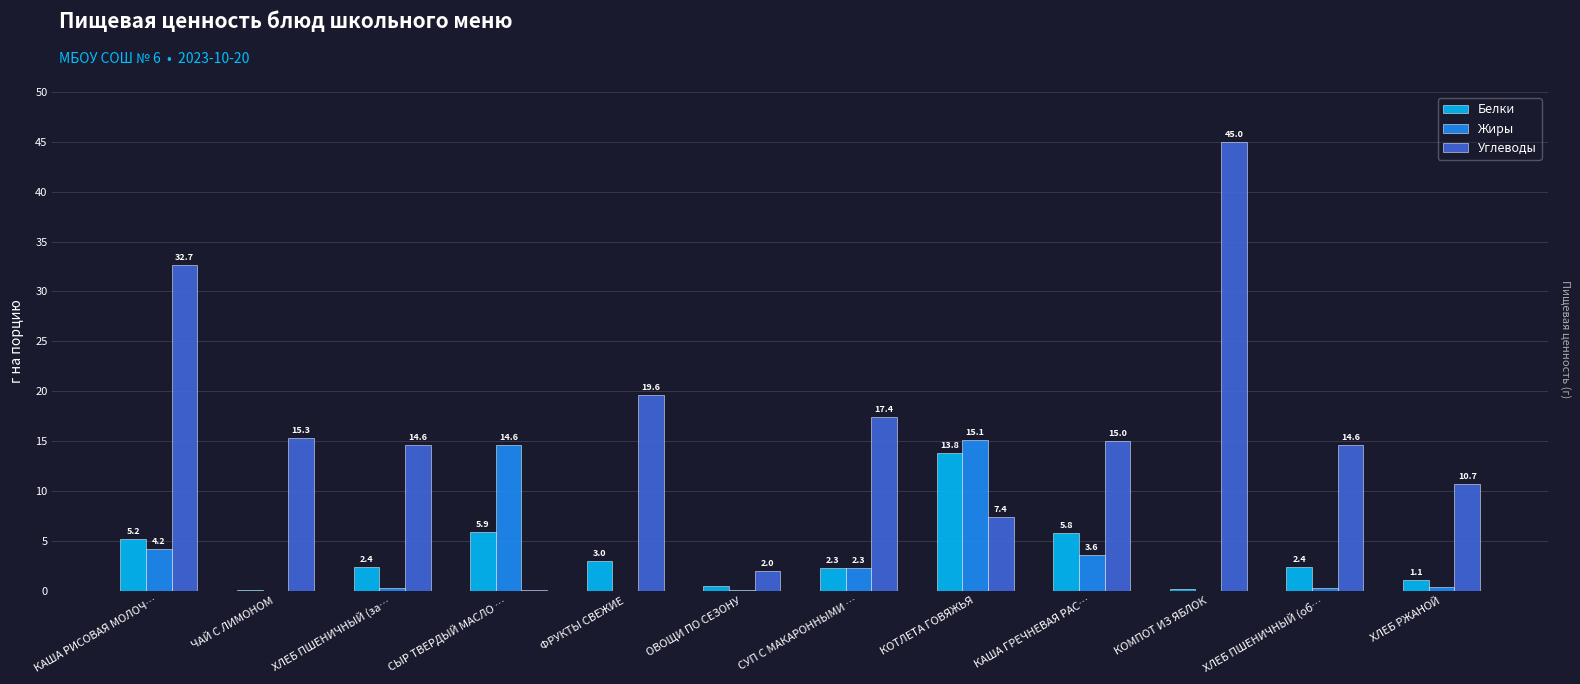

Which series has the largest total across all categories?

Углеводы